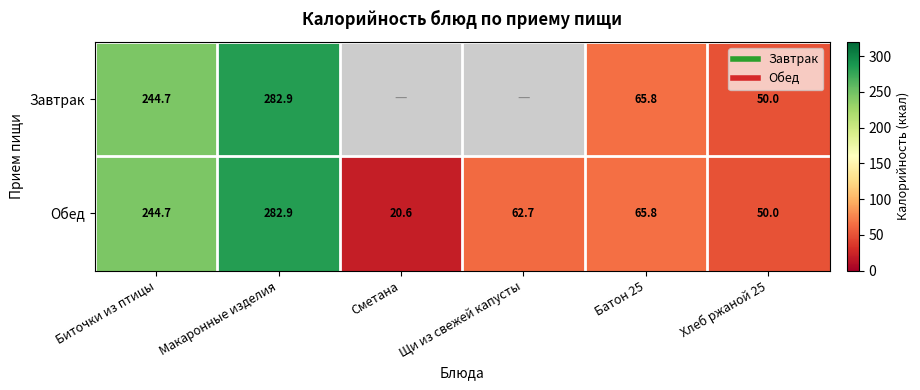

Which series has the largest range (max minus min)?

Обед